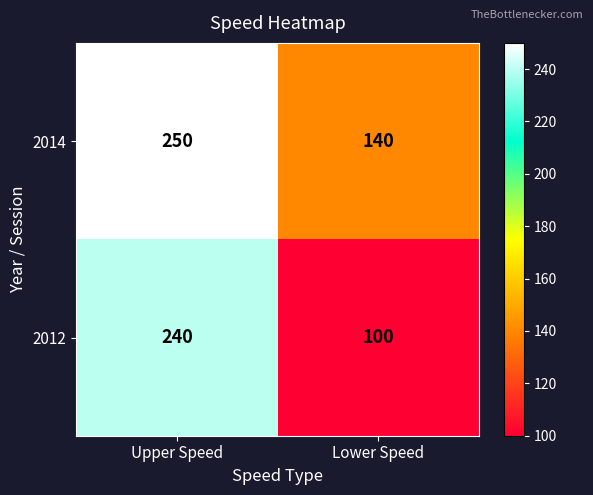

Count the number of categories in the chart.

2